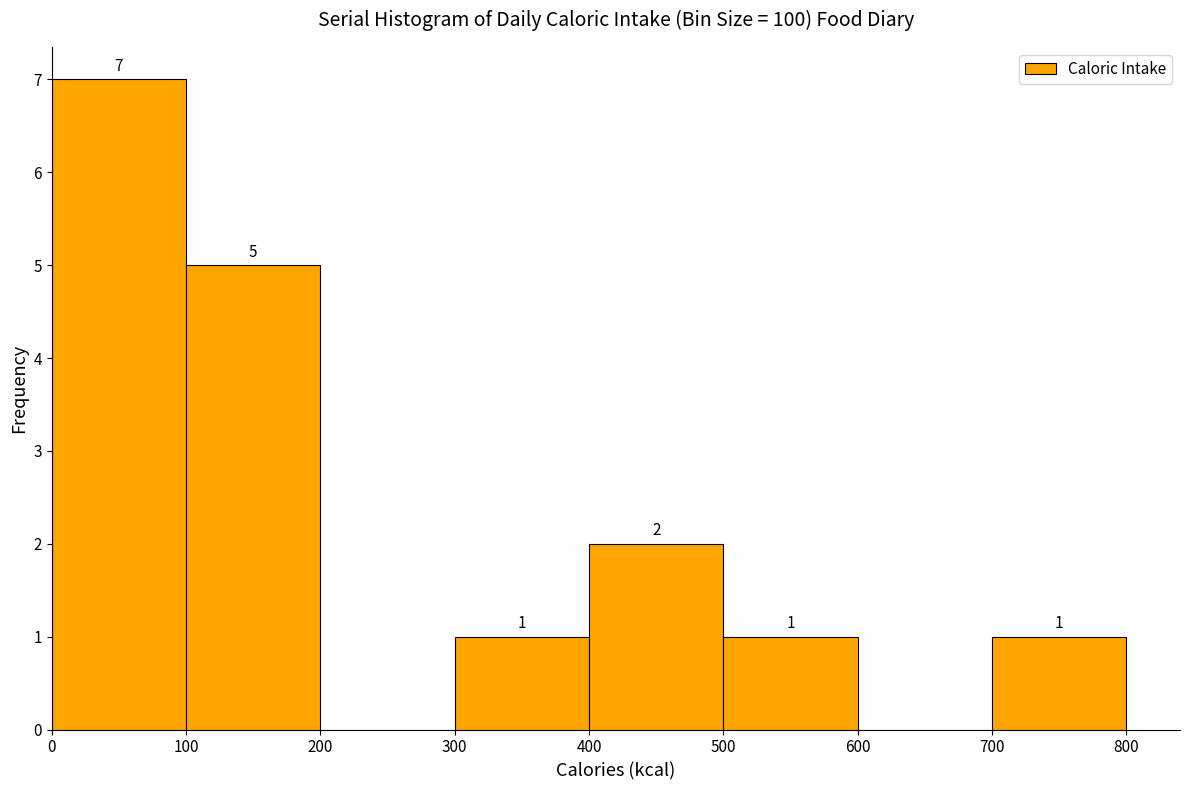

Which range on the x-axis has the tallest bar?

0 to 100